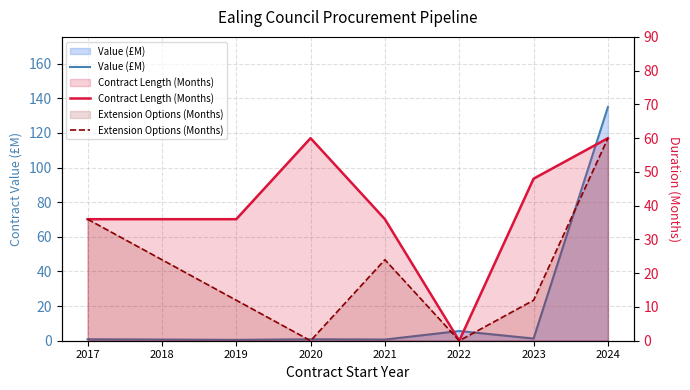

Between 2018 and 2022, which series saw the biggest shift?

Contract Length (Months)